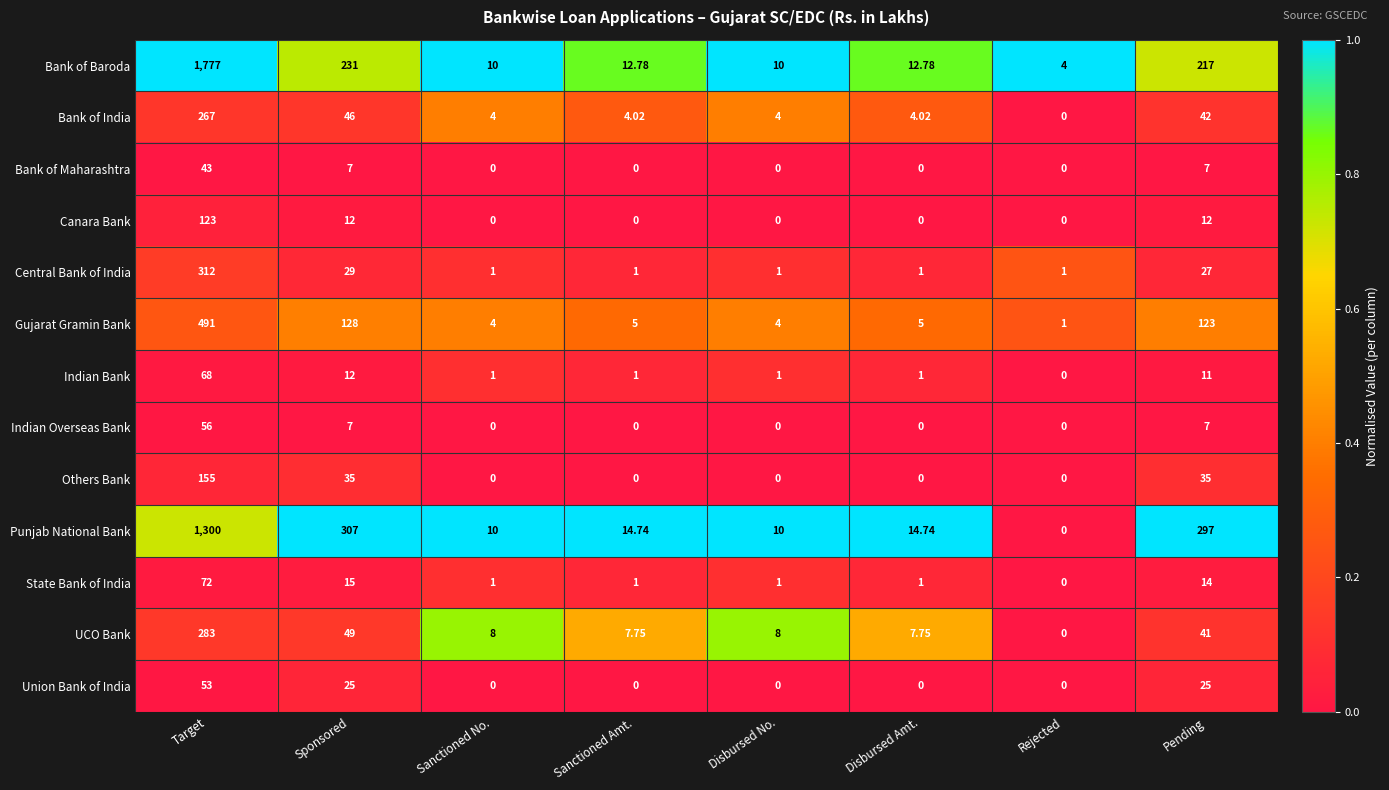

At which label does UCO Bank first exceed 8?

Target